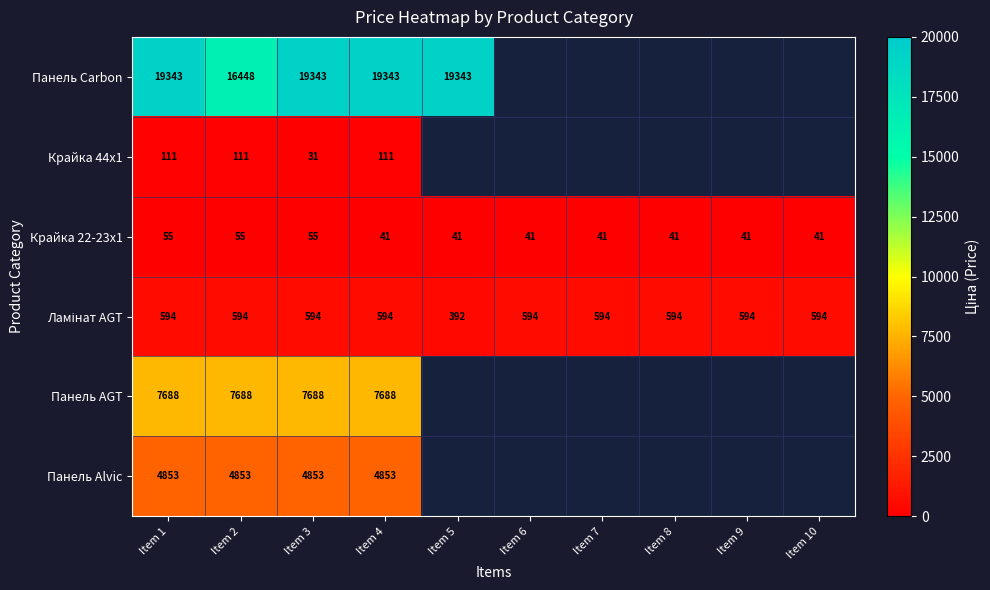

What is the difference between the maximum and minimum values in the Панель Carbon series?

2894.9